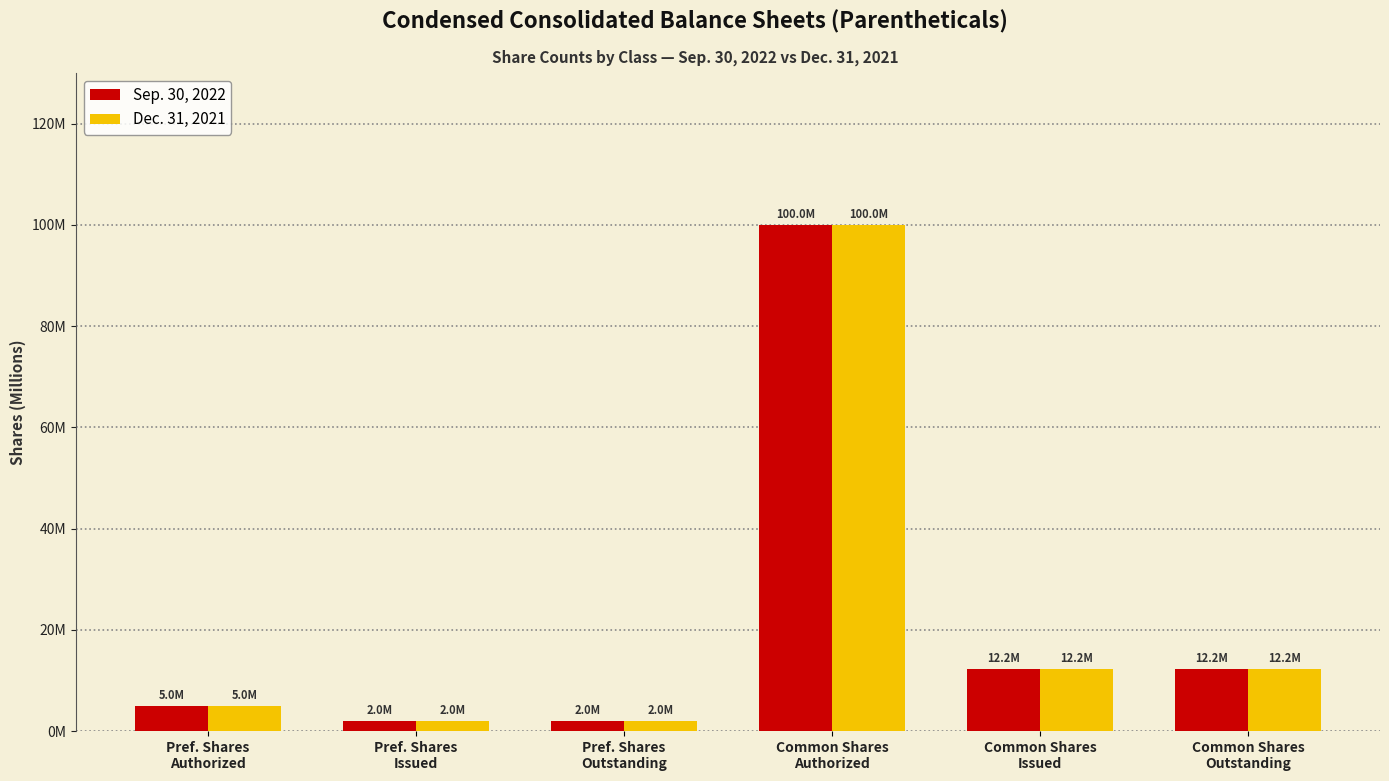

Reading right to left, list all the values displayed in this chart.

Sep. 30, 2022: Common Shares
Outstanding=12.2	Common Shares
Issued=12.2	Common Shares
Authorized=100.0	Pref. Shares
Outstanding=2.0	Pref. Shares
Issued=2.0	Pref. Shares
Authorized=5.0
Dec. 31, 2021: Common Shares
Outstanding=12.2	Common Shares
Issued=12.2	Common Shares
Authorized=100.0	Pref. Shares
Outstanding=2.0	Pref. Shares
Issued=2.0	Pref. Shares
Authorized=5.0